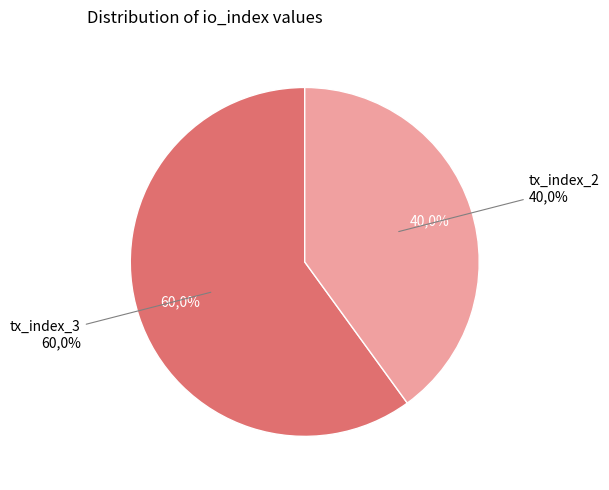

True or false: tx_index_2 accounts for 34% of the total.

False